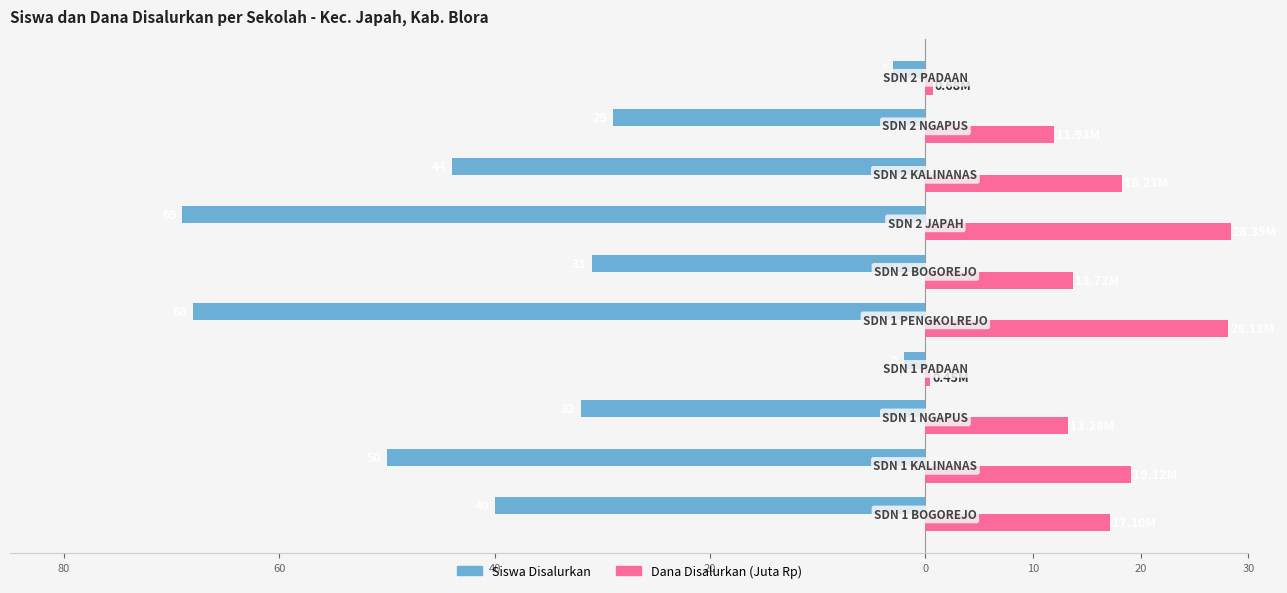

What are all the series names shown in the legend?

Siswa Disalurkan, Dana Disalurkan (Juta Rp)